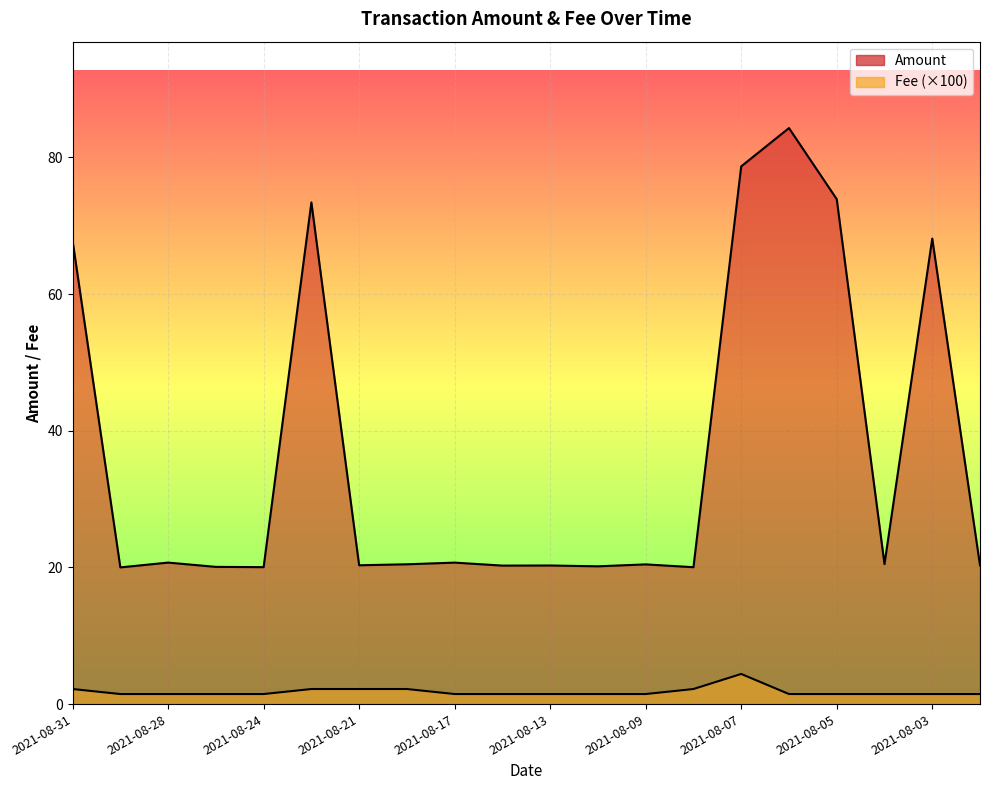

Rank the series at 2021-08-26 from lowest to highest value.

Fee, Amount